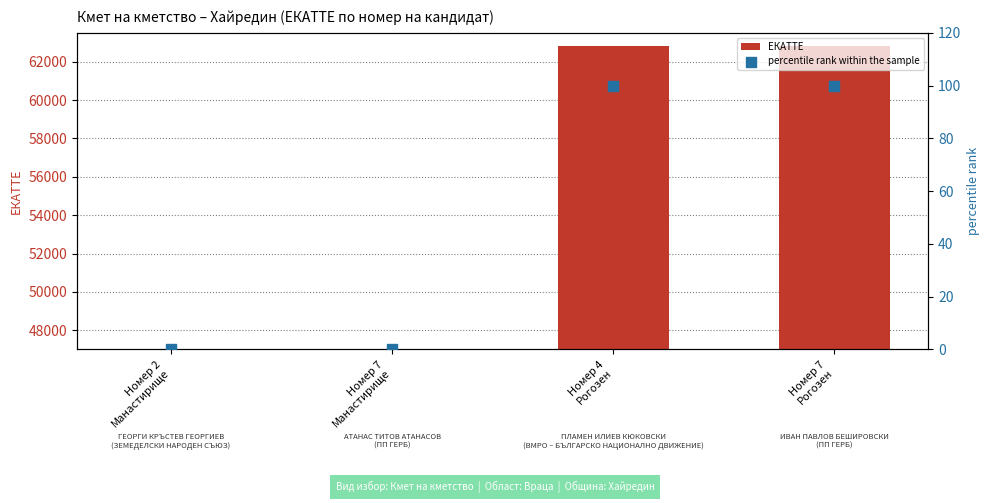

At how many categories does at least one series exceed 41784?

4